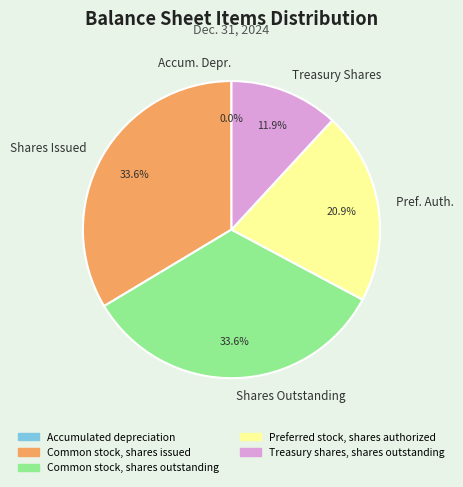

Is there any slice that represents more than half of the pie?

No